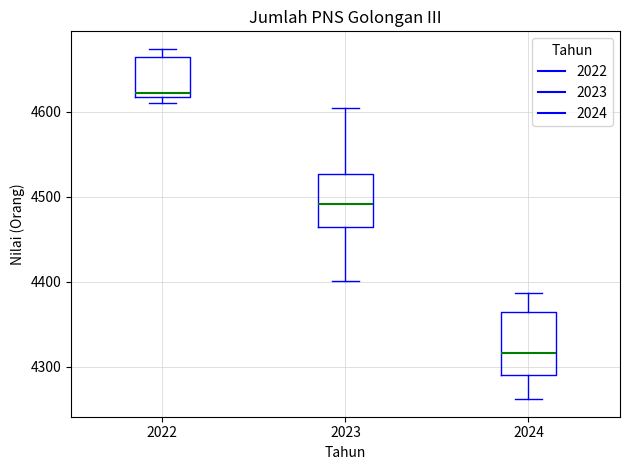

Reading left to right, transcribe this box plot: for each box, give where its median line is, the range the box spans, and where its two whiskers end, as read against the y-axis. The values are not printed on the chart, so give them approximately, as read against the axis.

2022: median 4620 (just above the box's lower edge), box 4620 to 4670, whiskers 4610 to 4670 (just above the box's upper edge)
2023: median 4490, box 4460 to 4530, whiskers 4400 to 4610
2024: median 4320, box 4290 to 4360, whiskers 4260 to 4390